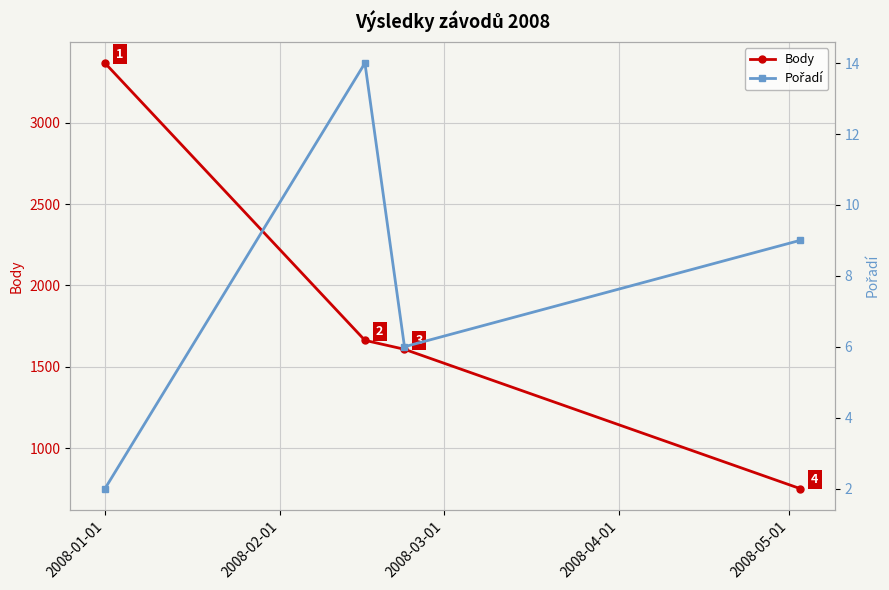

True or false: Body has more than 2 interior local peaks.

False